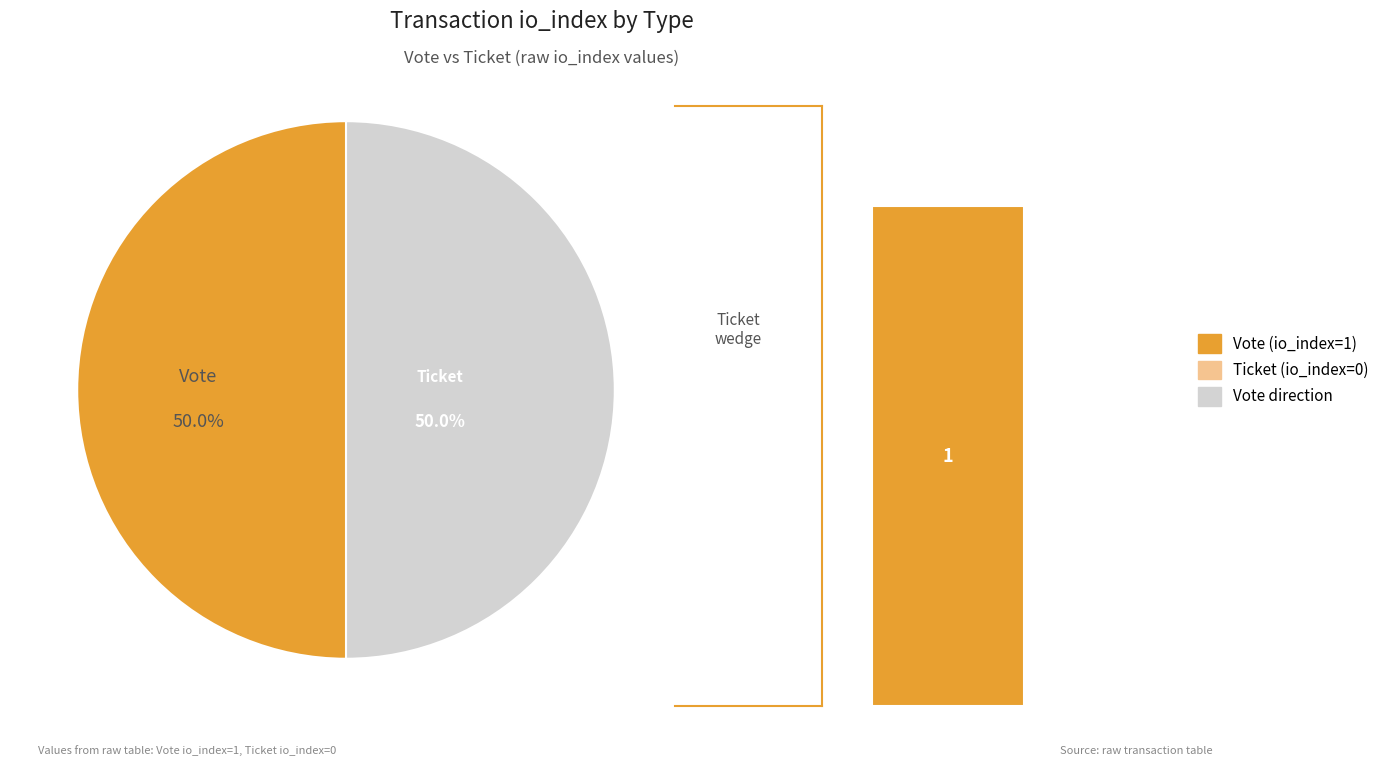

What is the change in value from Vote to Ticket?

-1